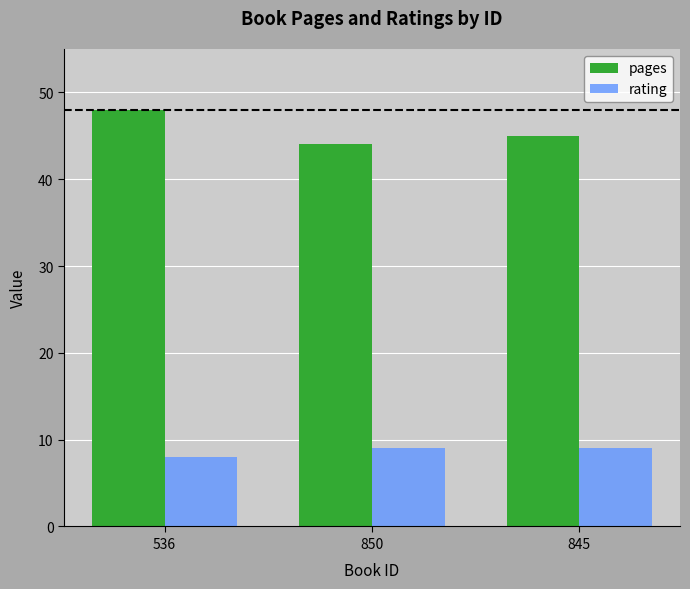

Does the chart contain stacked bars?

No